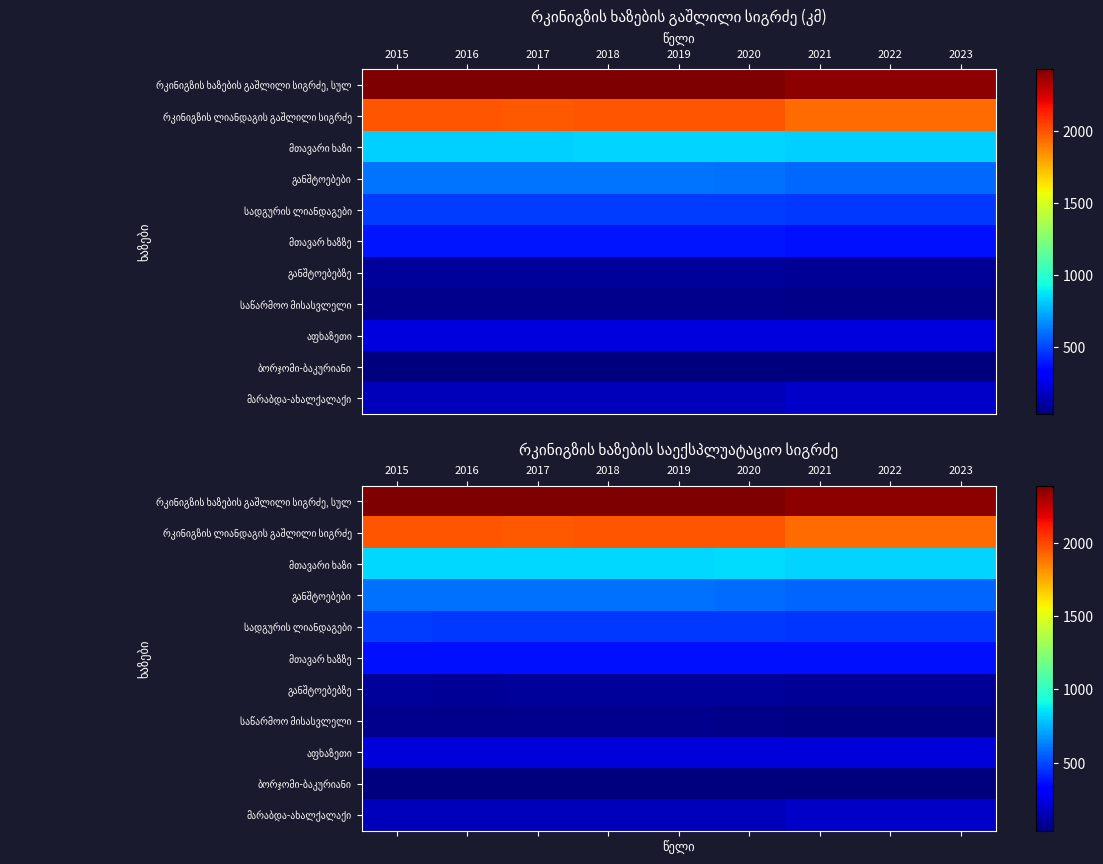

Which series has the largest range (max minus min)?

რკინიგზის ლიანდაგის გაშლილი სიგრძე